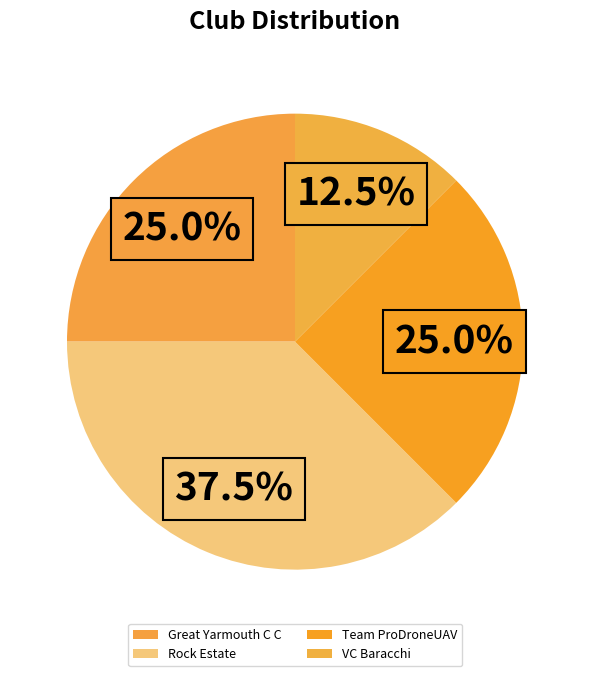

Is Rock Estate the majority of the pie?

No